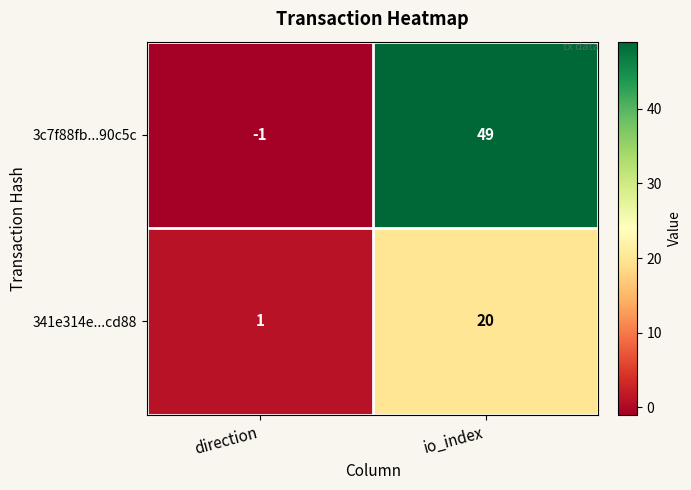

Which label corresponds to the smallest value in the chart?

direction